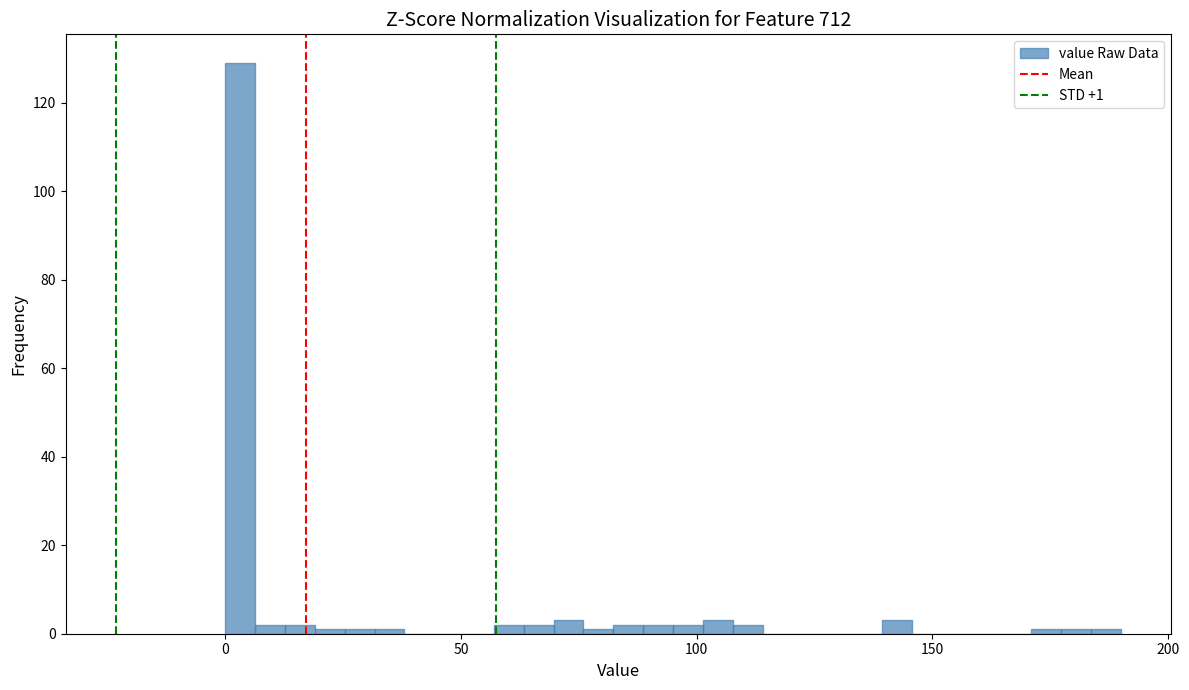

Read against the x-axis, roughly where is the centre of the tallest bar?

5